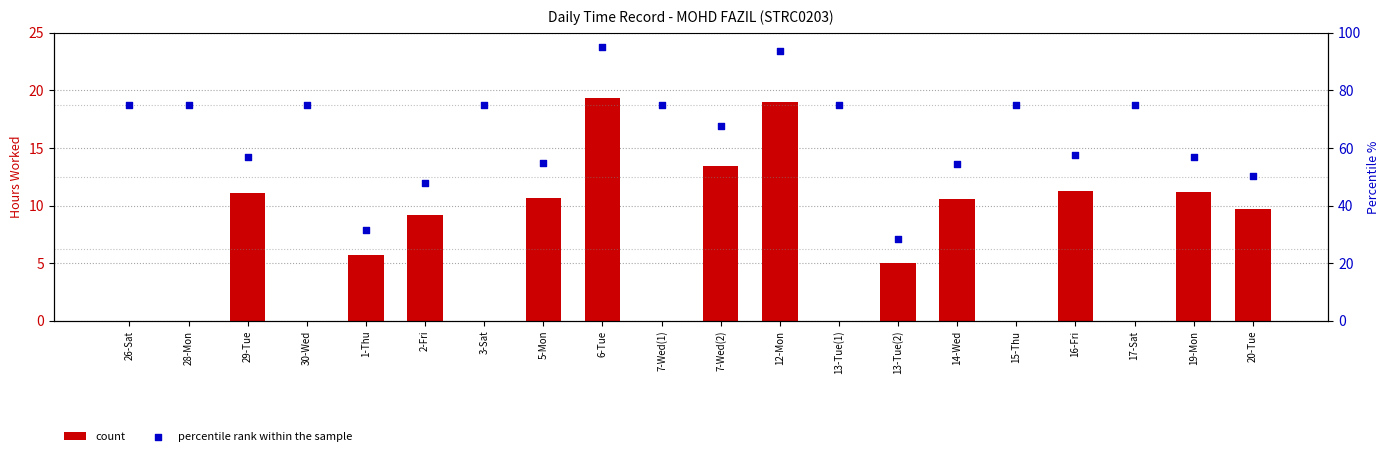

Which series reaches the maximum Y coordinate?

percentile rank within the sample